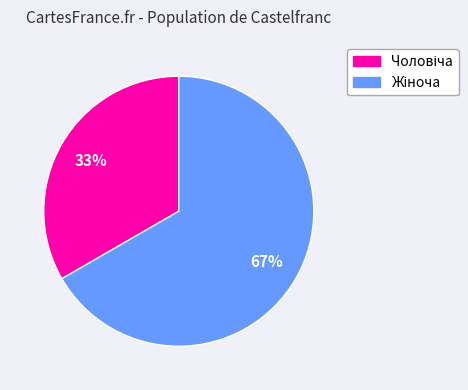

To the nearest percent, what is the average slice percentage?

50%